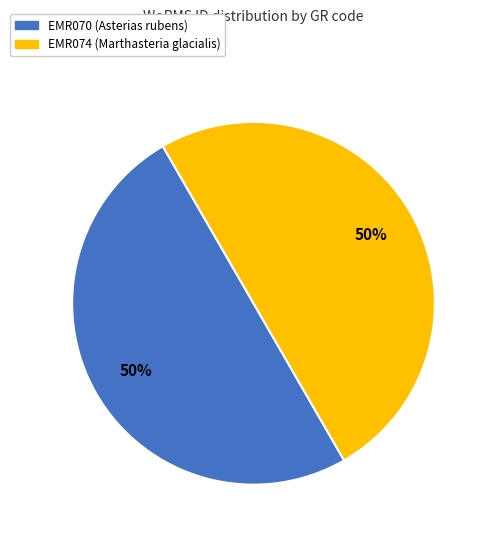

True or false: EMR070 (Asterias rubens) accounts for 50% of the total.

True